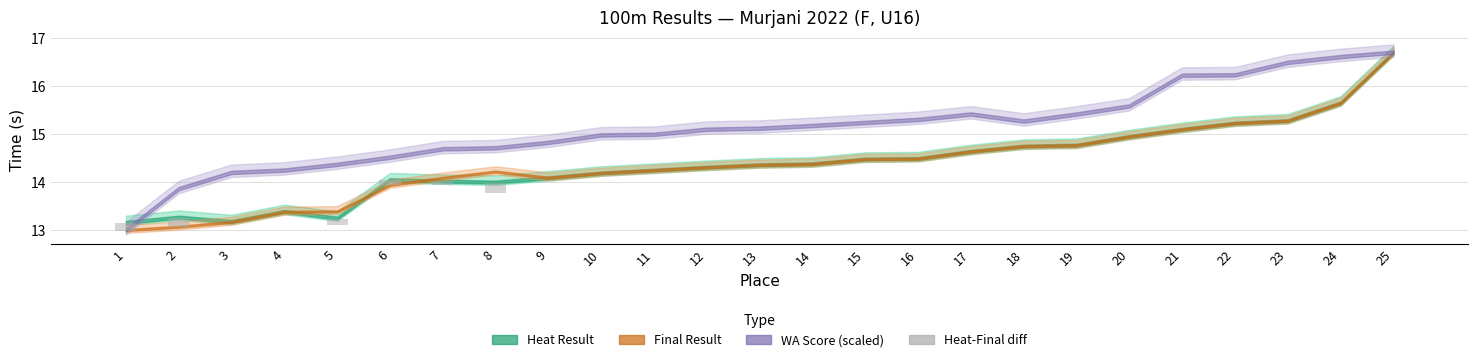

True or false: the data shows 0.0 at 24.

True